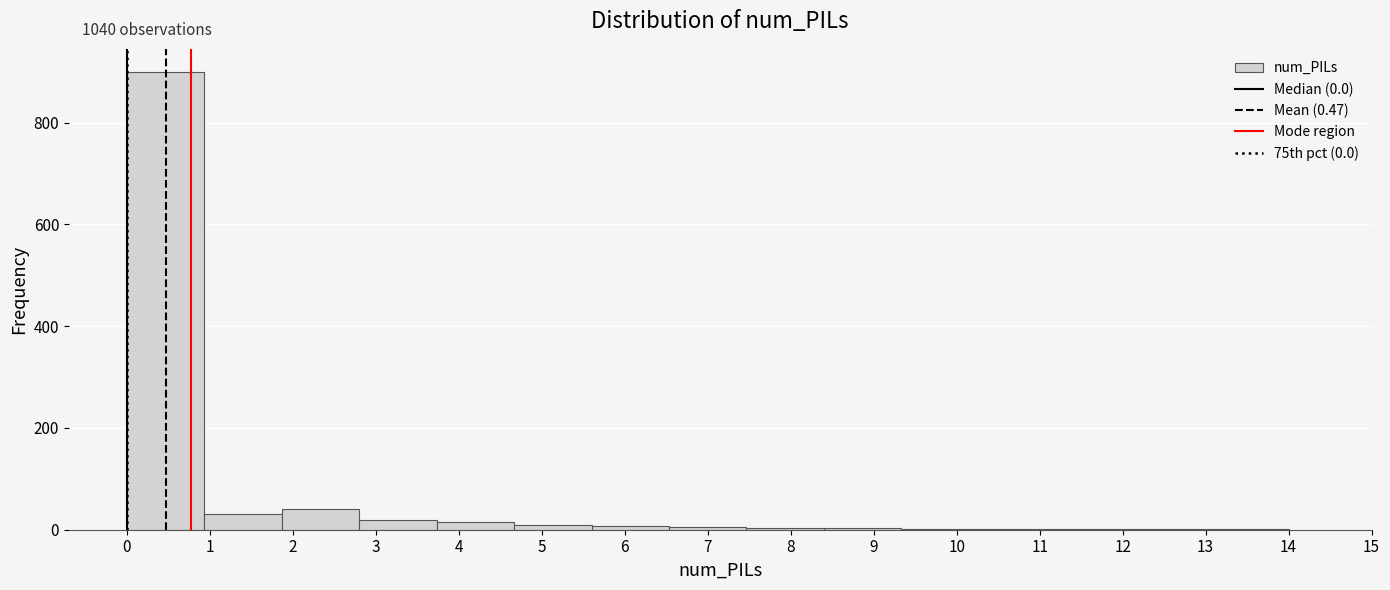

Over which range of the x-axis is the bar tallest?

0.0 to 0.9